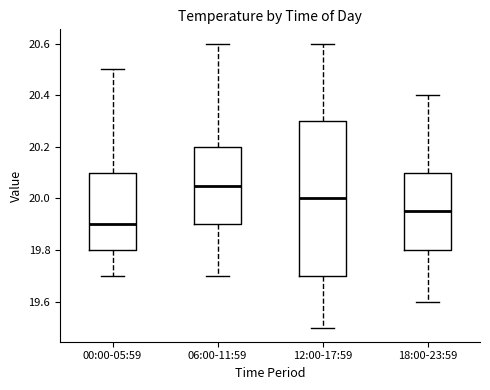

Reading left to right, transcribe this box plot: for each box, give where its median line is, the range the box spans, and where its two whiskers end, as read against the y-axis. The values are not printed on the chart, so give them approximately, as read against the axis.

00:00-05:59: median 19.90, box 19.80 to 20.10, whiskers 19.70 to 20.50
06:00-11:59: median 20.06, box 19.90 to 20.20, whiskers 19.70 to 20.60
12:00-17:59: median 20.00, box 19.70 to 20.30, whiskers 19.50 to 20.60
18:00-23:59: median 19.96, box 19.80 to 20.10, whiskers 19.60 to 20.40